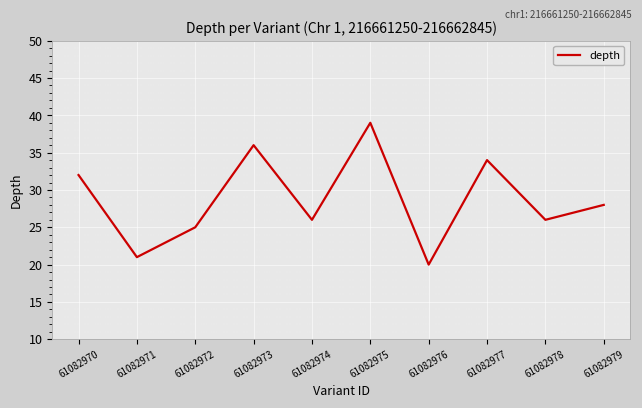

Does the chart have visible grid lines?

Yes